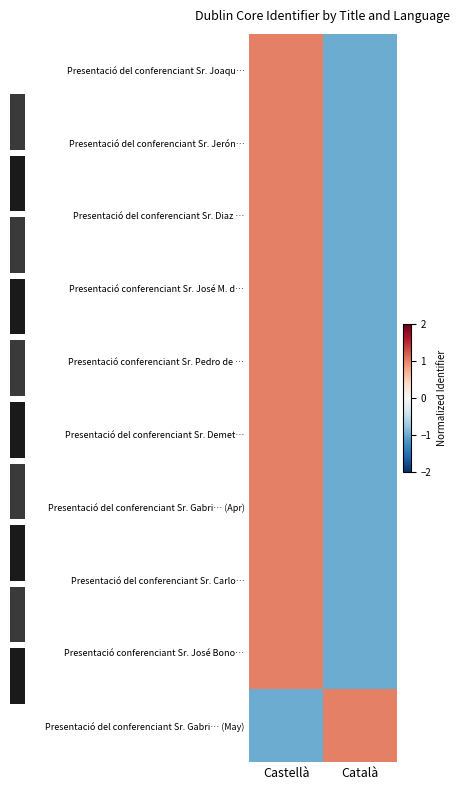

At which label is Presentació del conferenciant Sr. Joaqu… closest to 0?

Castellà